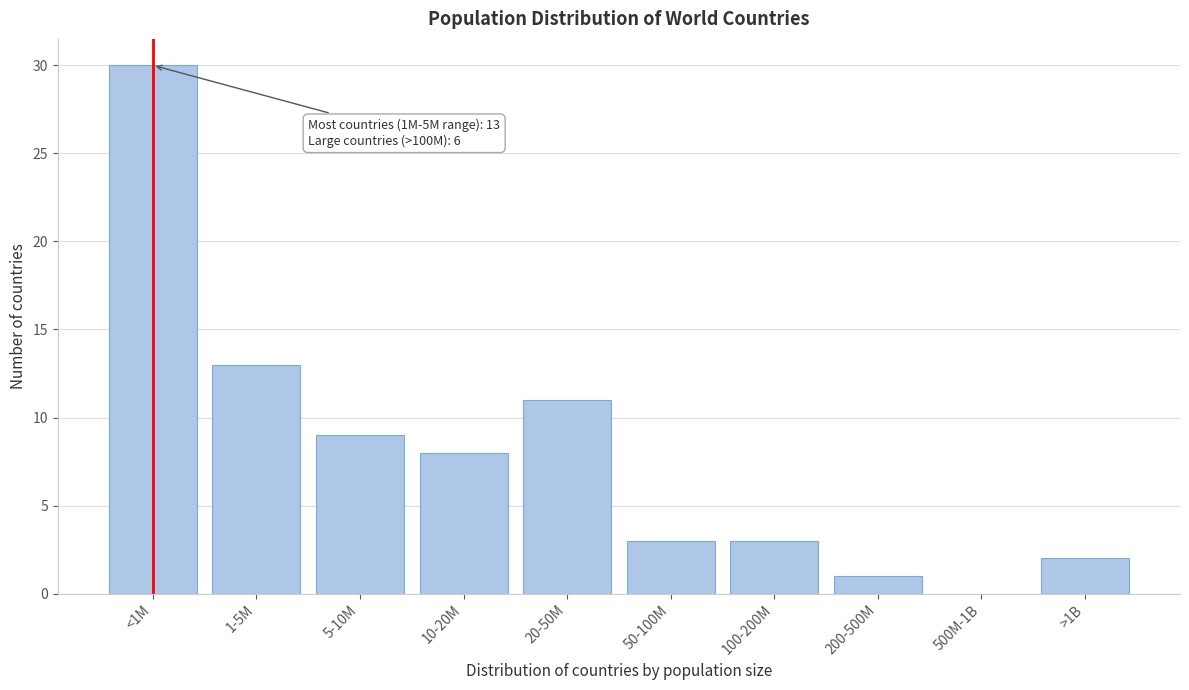

Reading left to right, transcribe all the data shown in this chart.

<1M=30	1-5M=13	5-10M=9	10-20M=8	20-50M=11	50-100M=3	100-200M=3	200-500M=1	500M-1B=0	>1B=2